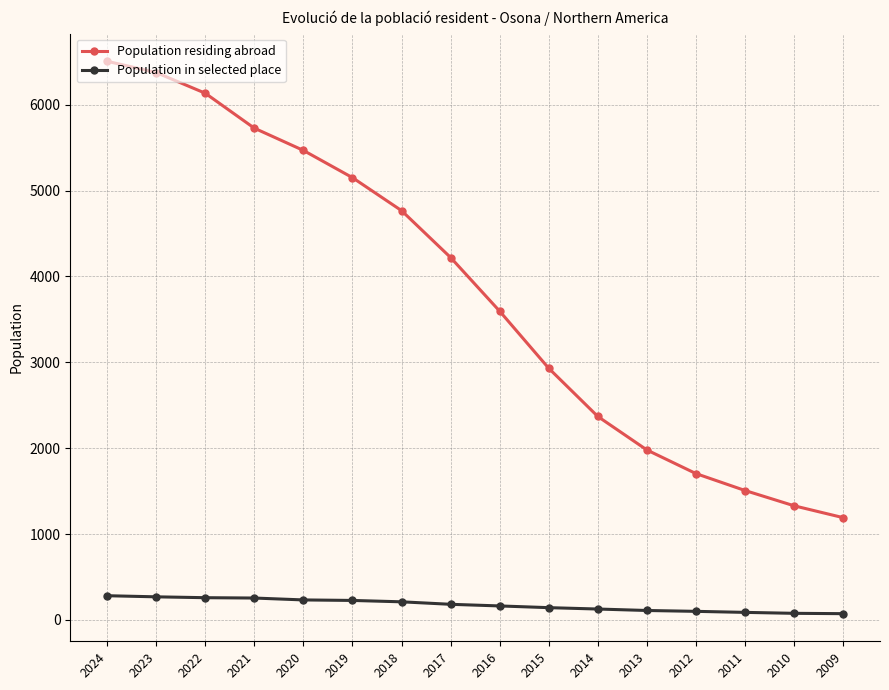

What is the difference between the second highest and minimum values in the Population residing abroad series?

5183